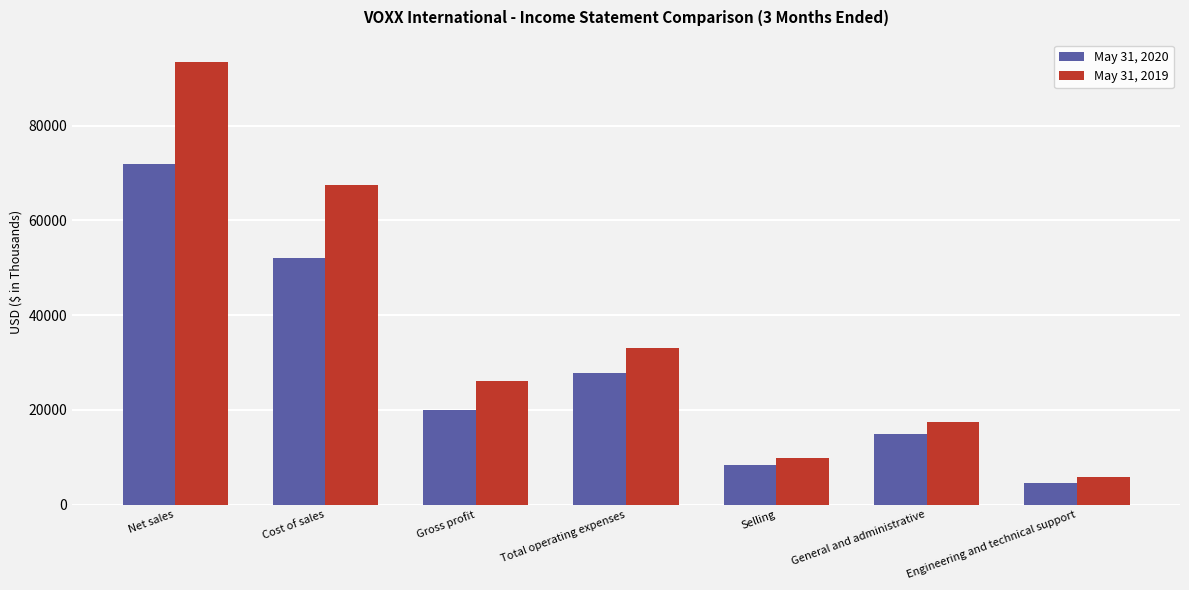

List the series in order of their overall mean, highest first.

May 31, 2019, May 31, 2020